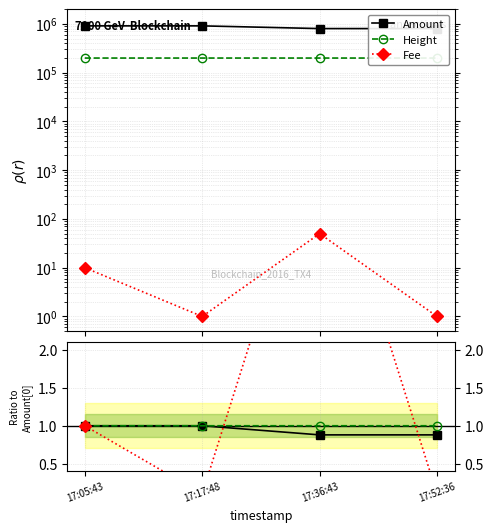

True or false: Height ratio has a value of 0.5 at 17:17:48.

False